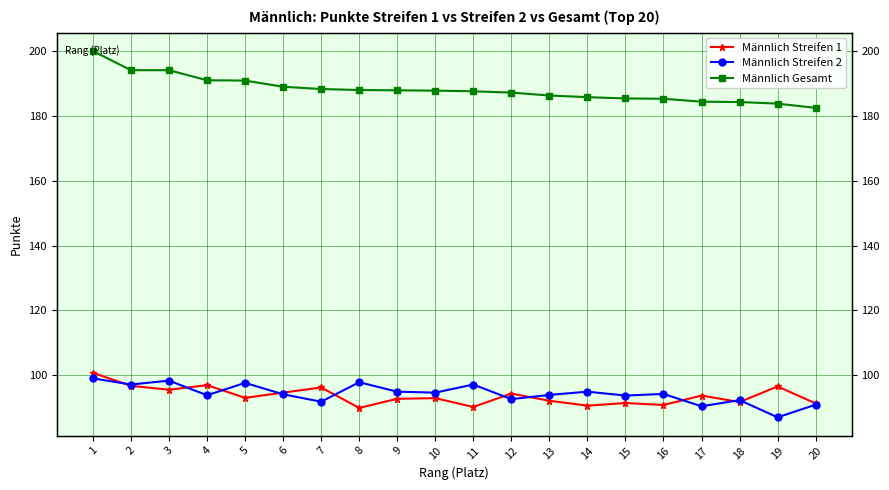

Which category has the highest value in the Männlich Streifen 1 series?

1